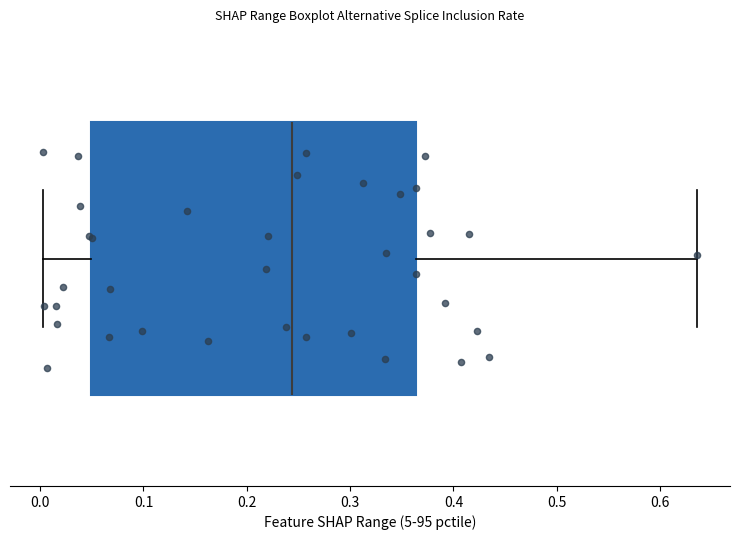

Transcribe this box plot: give where the median line is, the range the box spans, and where the two whiskers end, as read against the x-axis. The values are not printed on the chart, so give them approximately, as read against the axis.

median 0.24, box 0.05 to 0.36, whiskers 0.00 to 0.64